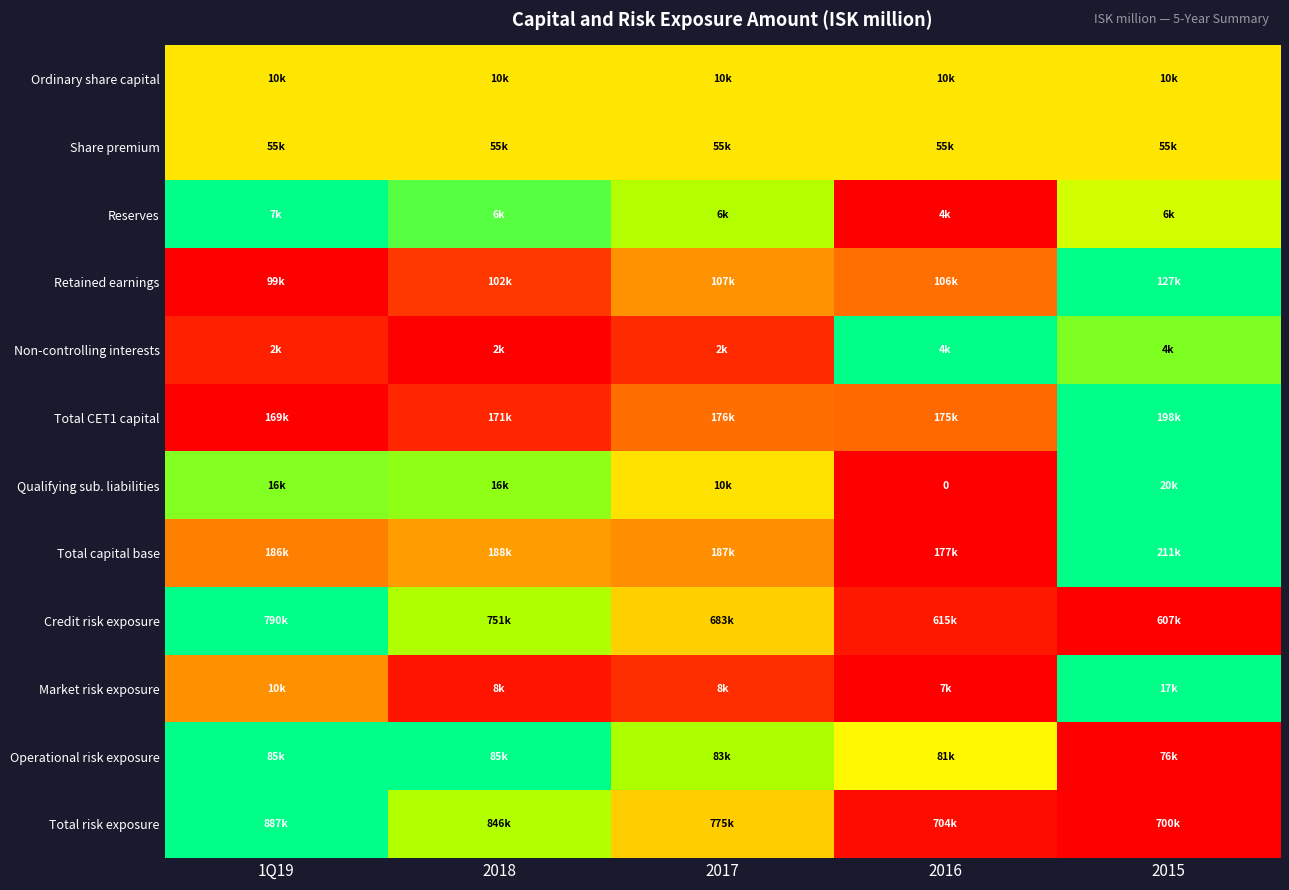

At which label does Credit risk exposure reach its minimum?

2015